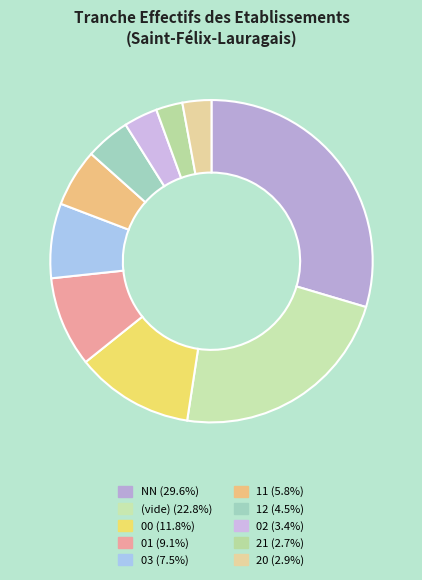

How many slices are in this pie chart?

10